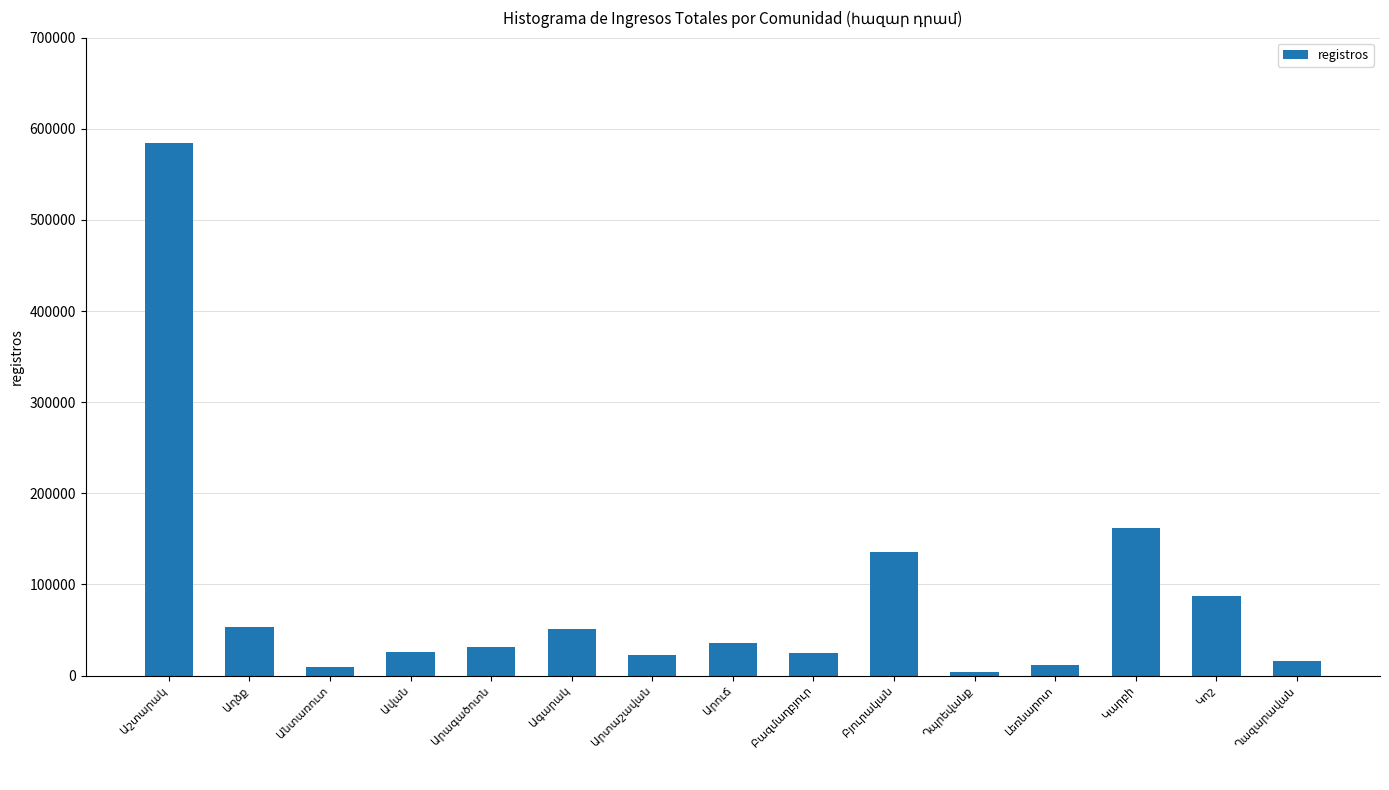

What is the difference between the maximum and second lowest values?

575405.1